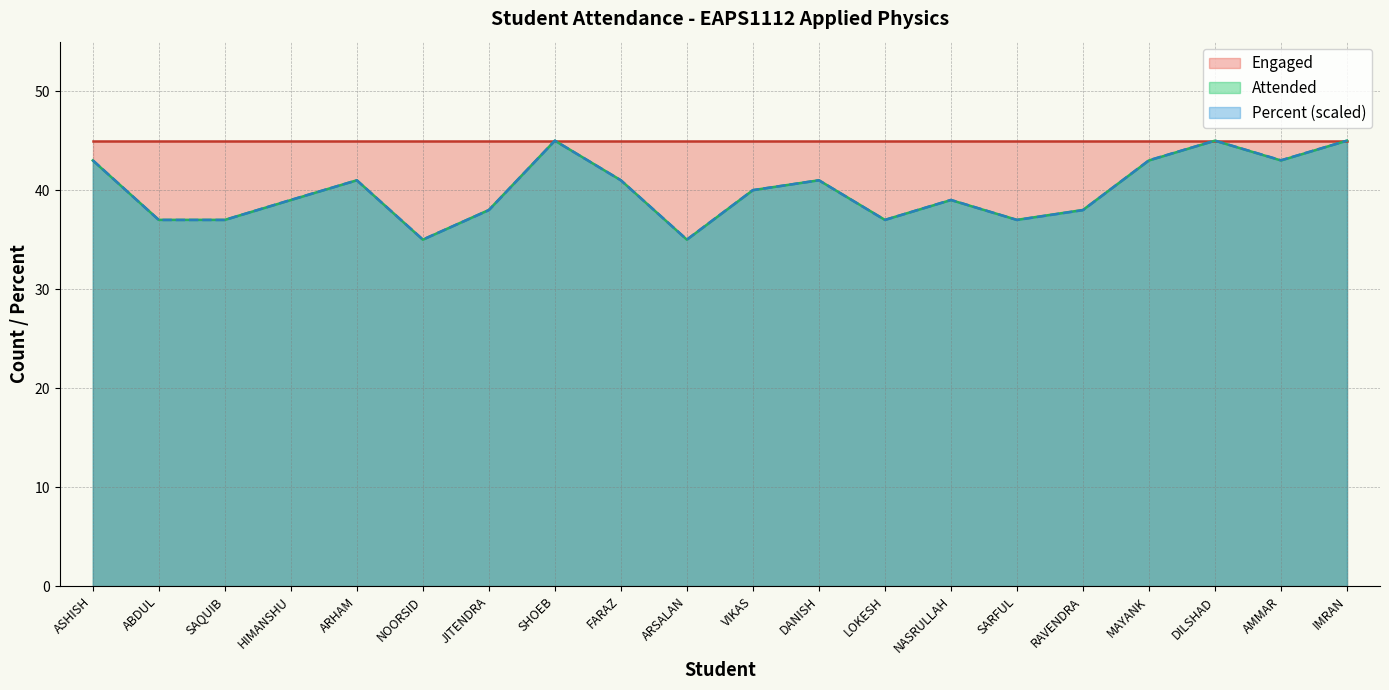

How many lines are shown in the chart?

3